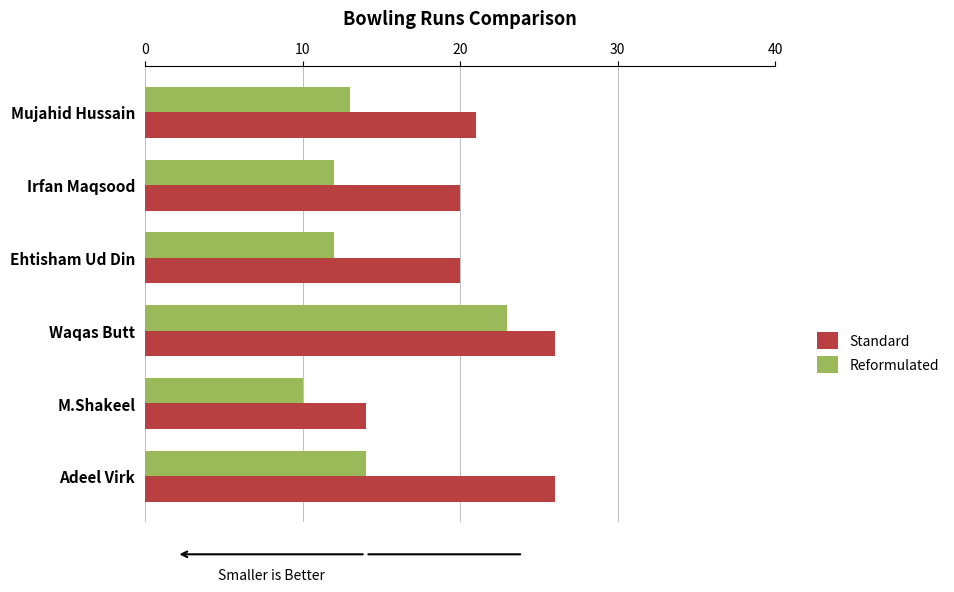

Between Waqas Butt and Adeel Virk, which series saw the biggest shift?

Reformulated